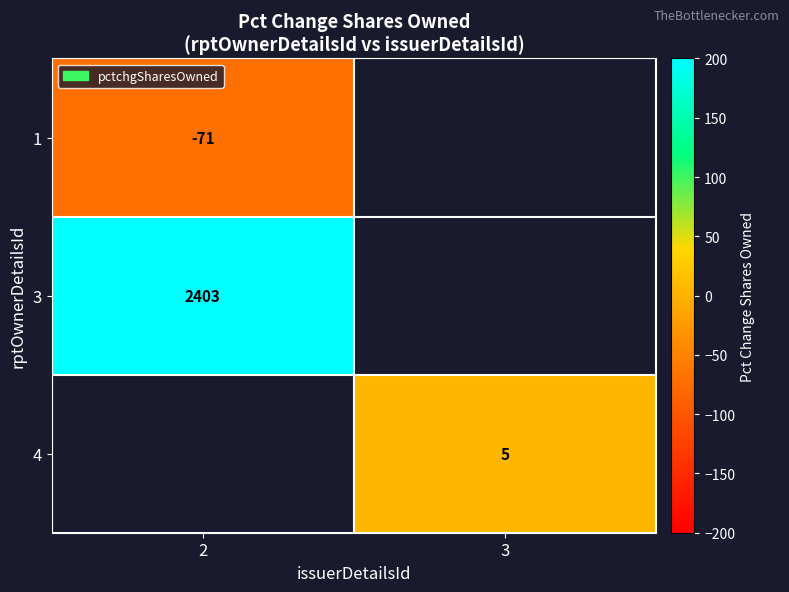

Is the value of 4 at 3 greater than the value of 1 at 2?

Yes